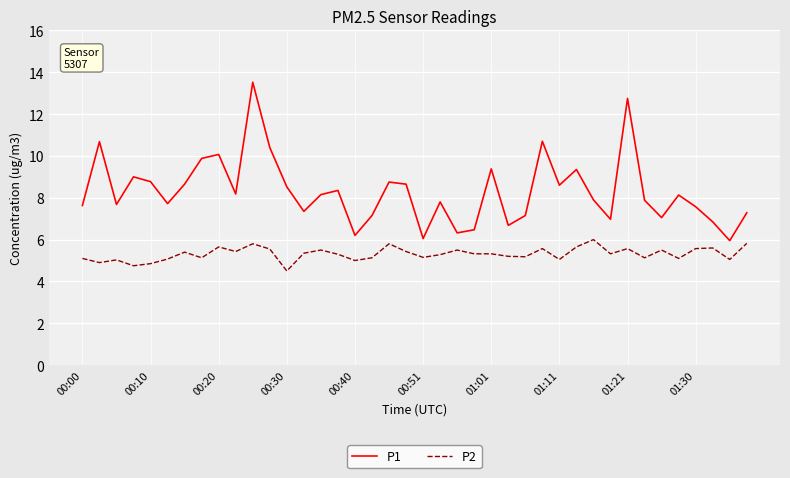

Which series has the largest range (max minus min)?

P1